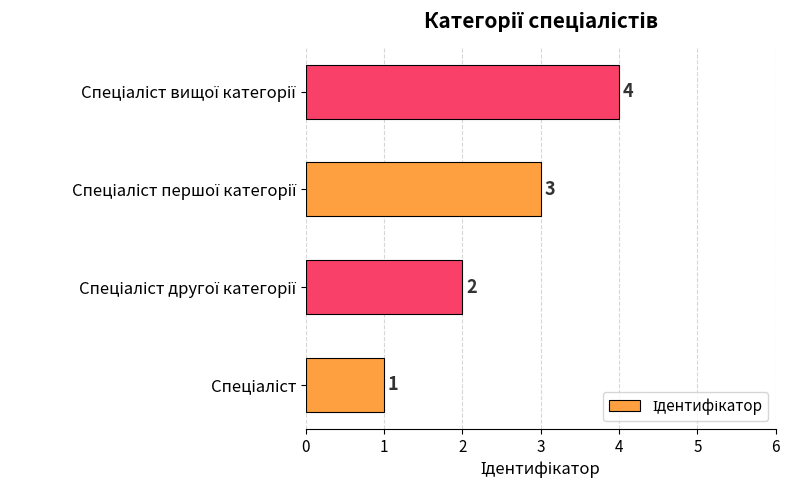

How many values are between 2 and 4?

3